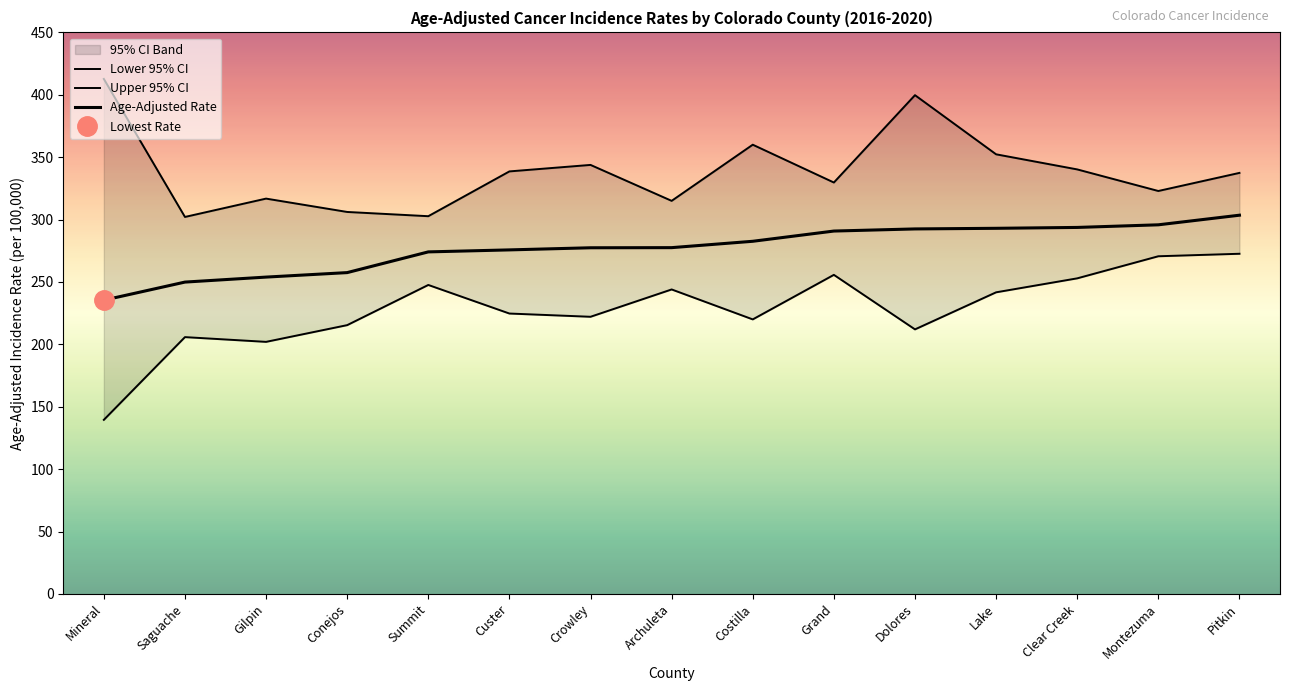

What is the lowest value of the Age-Adjusted Rate series?

235.4